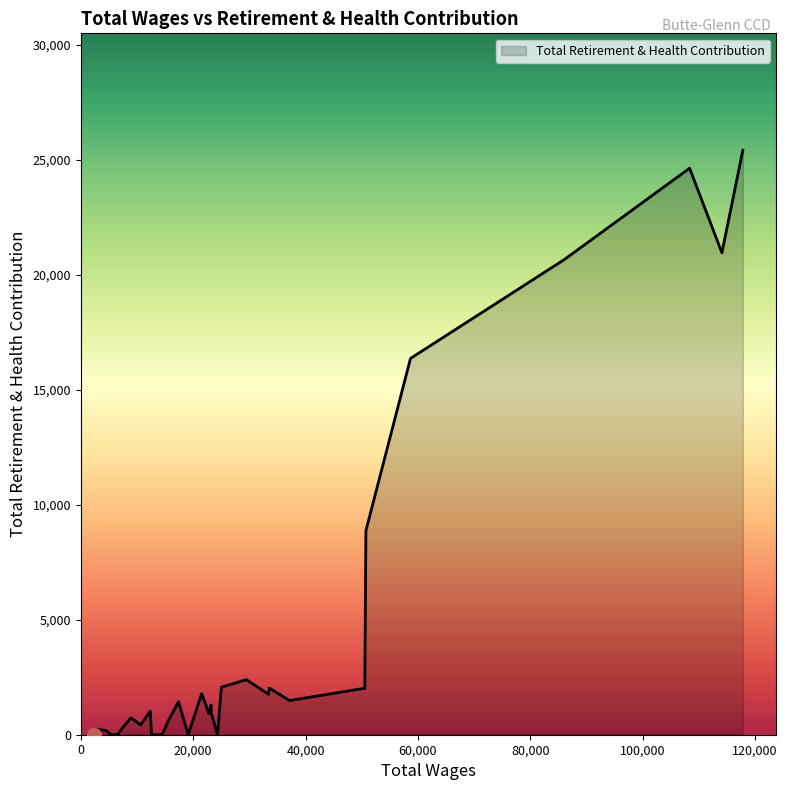

What is the greatest value displayed?

25427